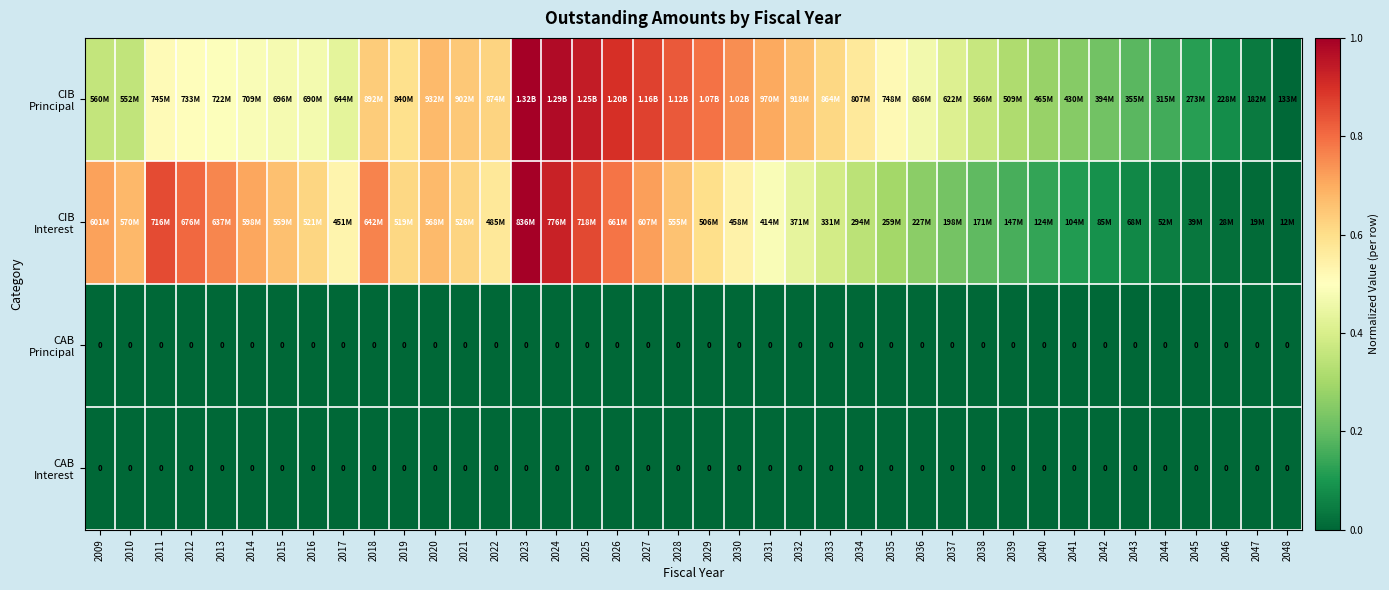

What value does the CIB Principal series have at 2027?

0.9